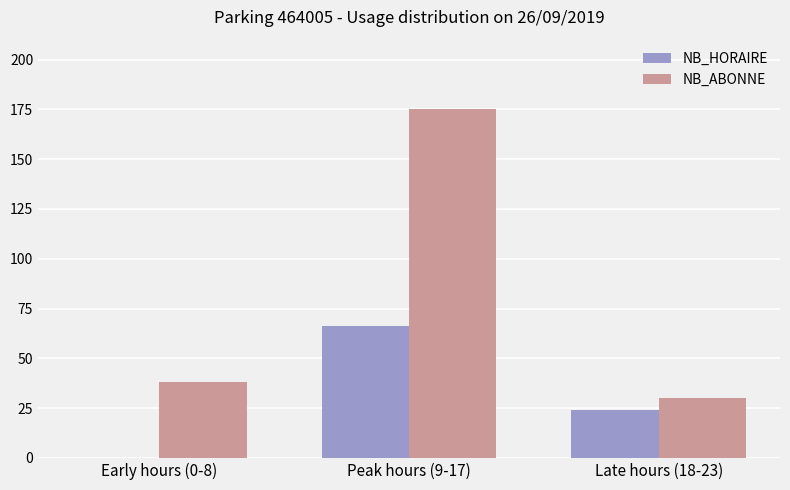

Is the value of NB_ABONNE at Late hours (18-23) greater than the value of NB_HORAIRE at Late hours (18-23)?

Yes